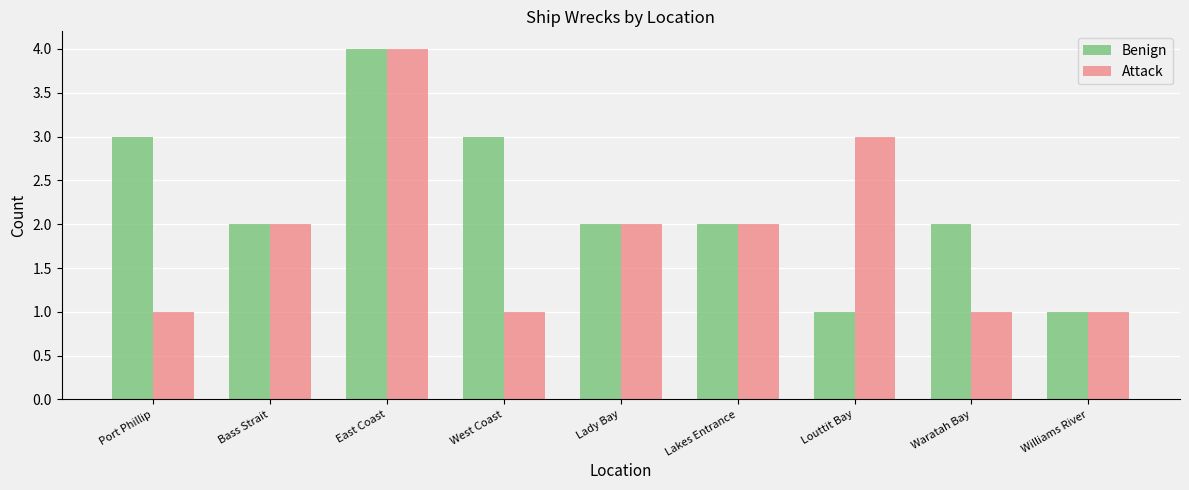

Between Lady Bay and Waratah Bay, which series saw the biggest shift?

Attack